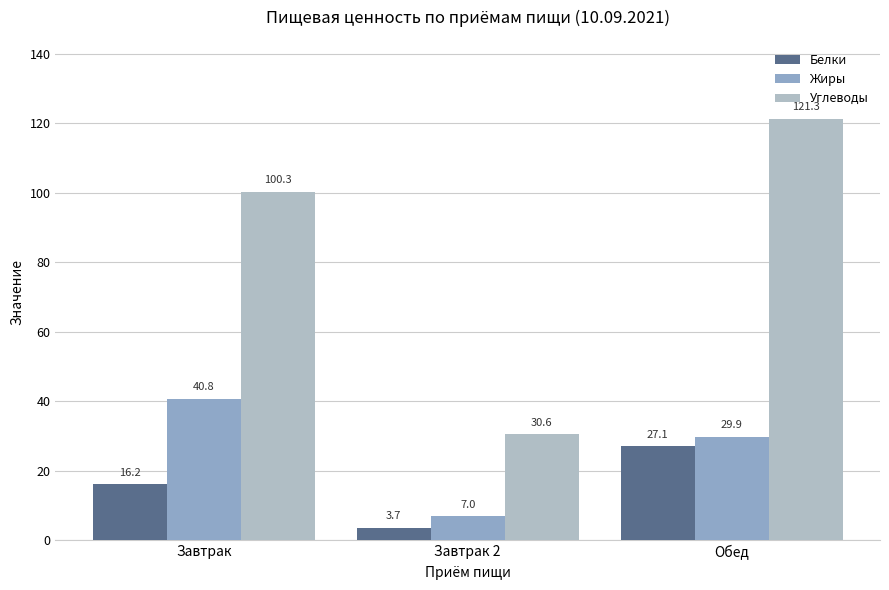

Which series has the largest total across all categories?

Углеводы